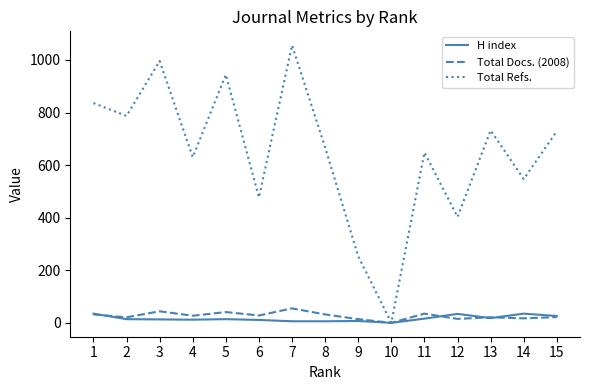

Where is the first local maximum for Total Refs.?

3